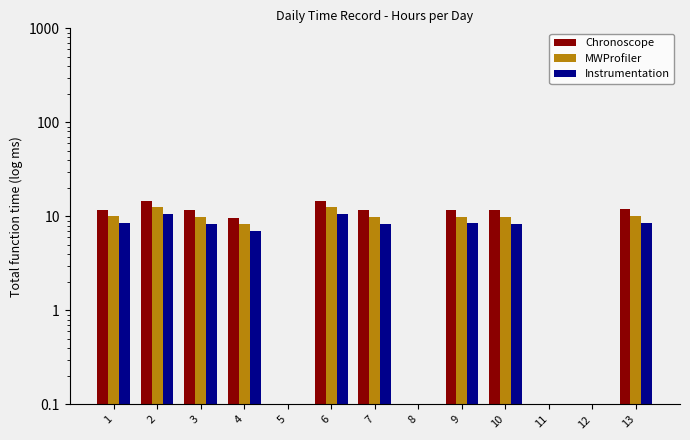

Reading left to right, extract all data points from this chart.

Chronoscope: 11.8	14.7	11.6	9.7	0.1	14.7	11.7	0.1	11.7	11.6	0.1	0.1	11.9
MWProfiler: 10.0	12.5	9.9	8.2	0.1	12.5	9.9	0.1	10.0	9.8	0.1	0.1	10.1
Instrumentation: 8.5	10.6	8.4	7.0	0.1	10.6	8.4	0.1	8.4	8.3	0.1	0.1	8.6